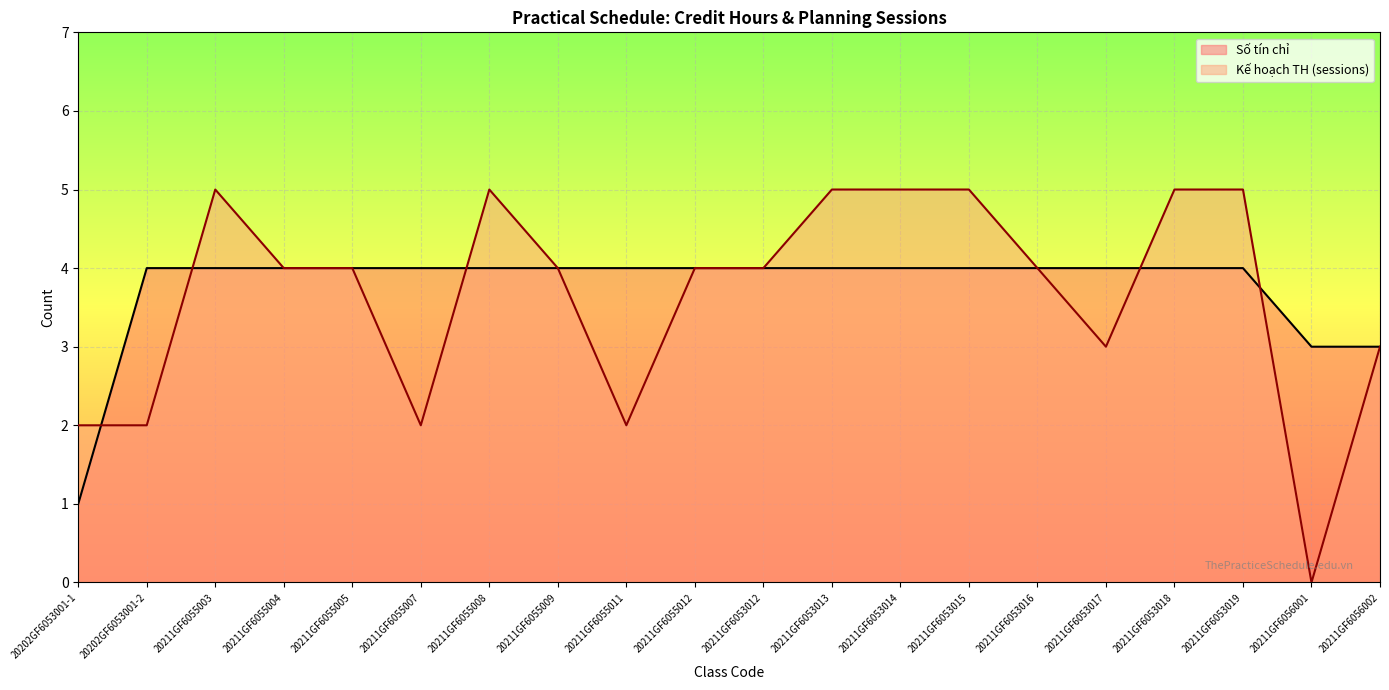

At which label does Kế hoạch TH reach its minimum?

20211GF6056001